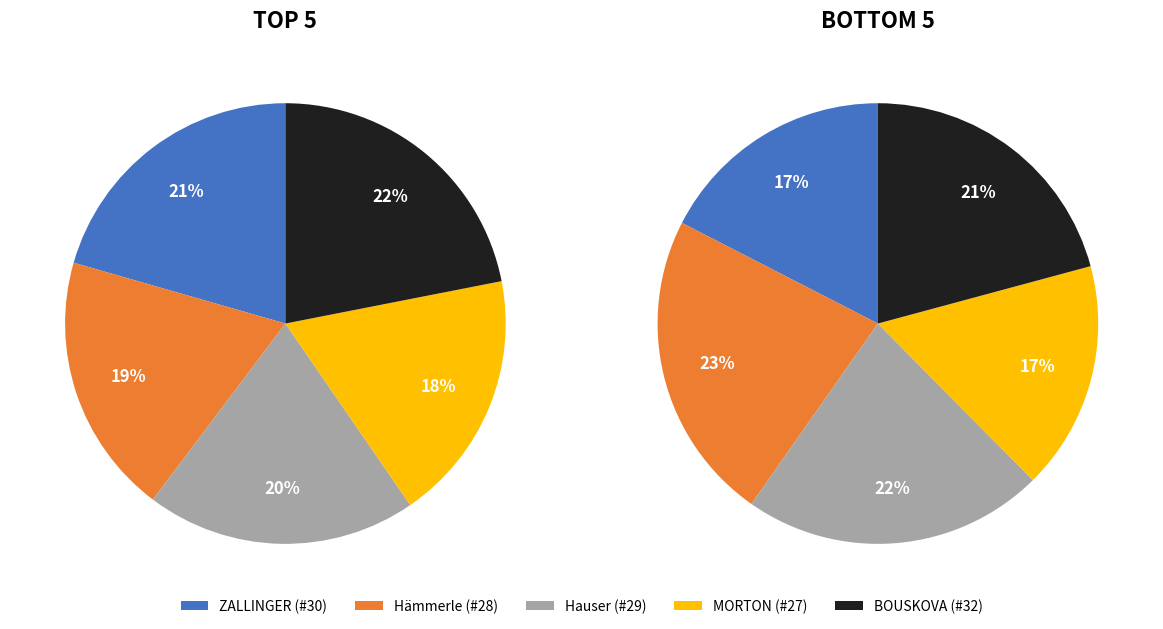

Which series has the largest range (max minus min)?

Bottom 5